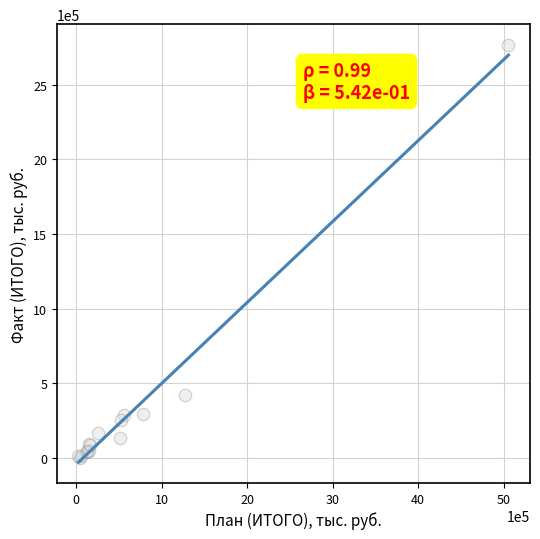

What Y value in the scatter plot is closest to 1383835?

419113.0